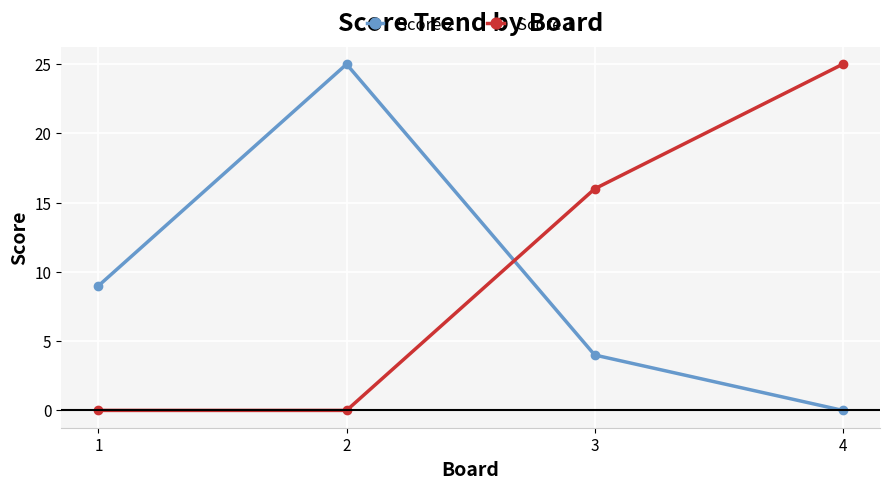

What is the total value across all series at 2?

25